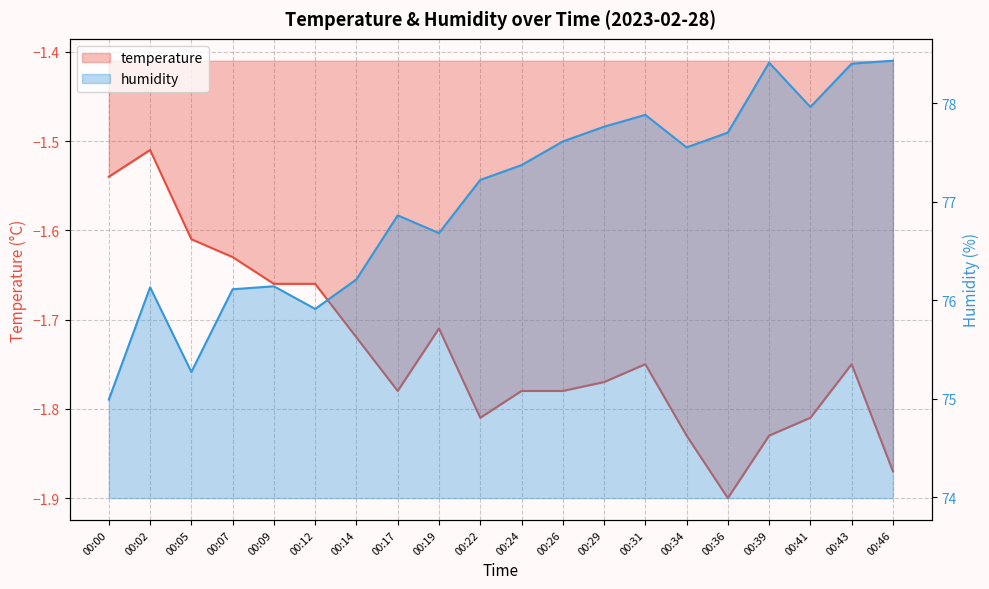

How many values in the humidity series are below 77?

9